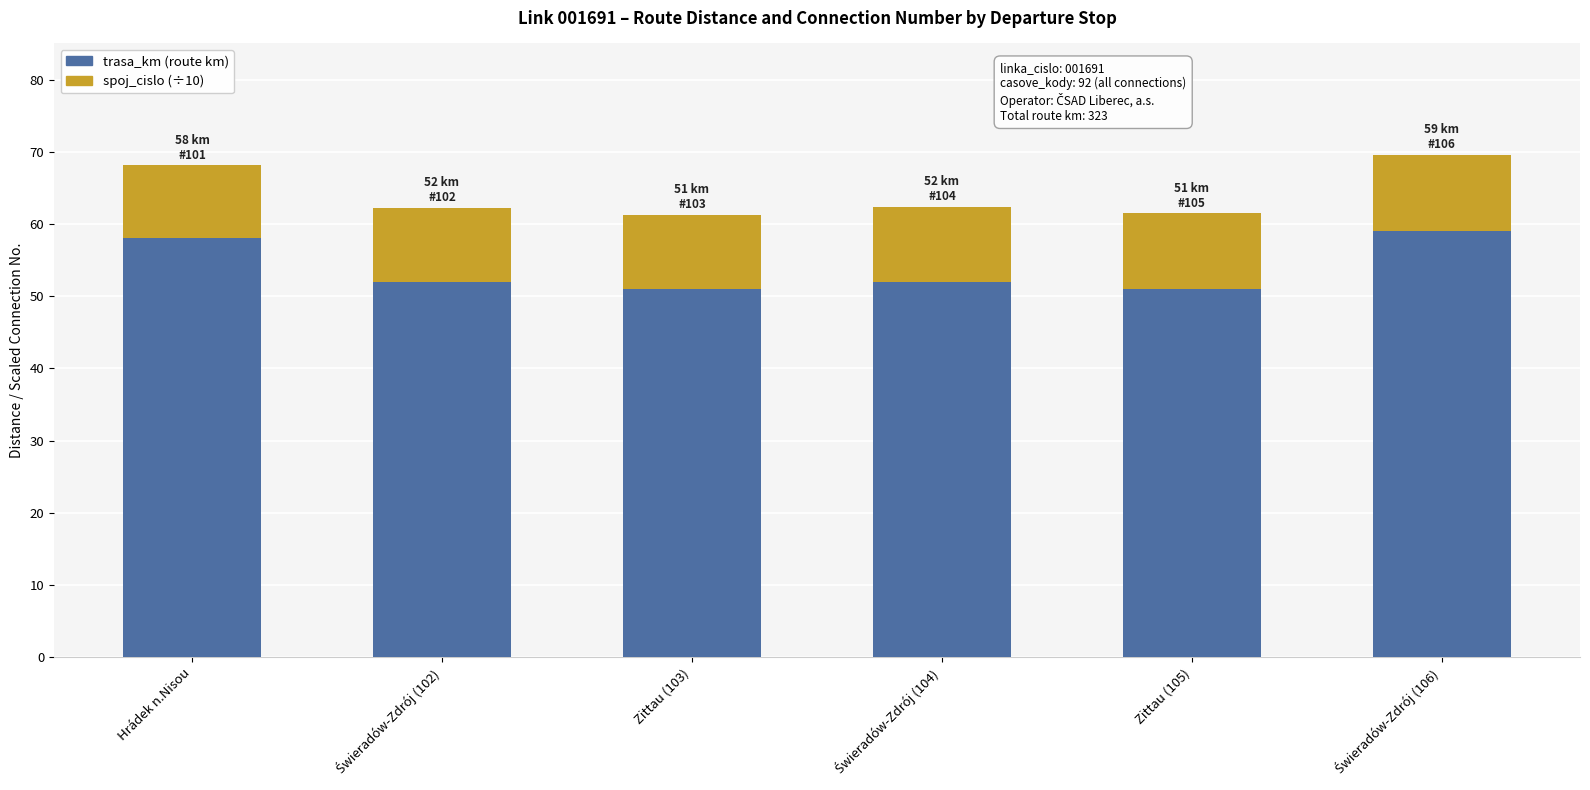

What is the total value across all series at Zittau (103)?

61.3